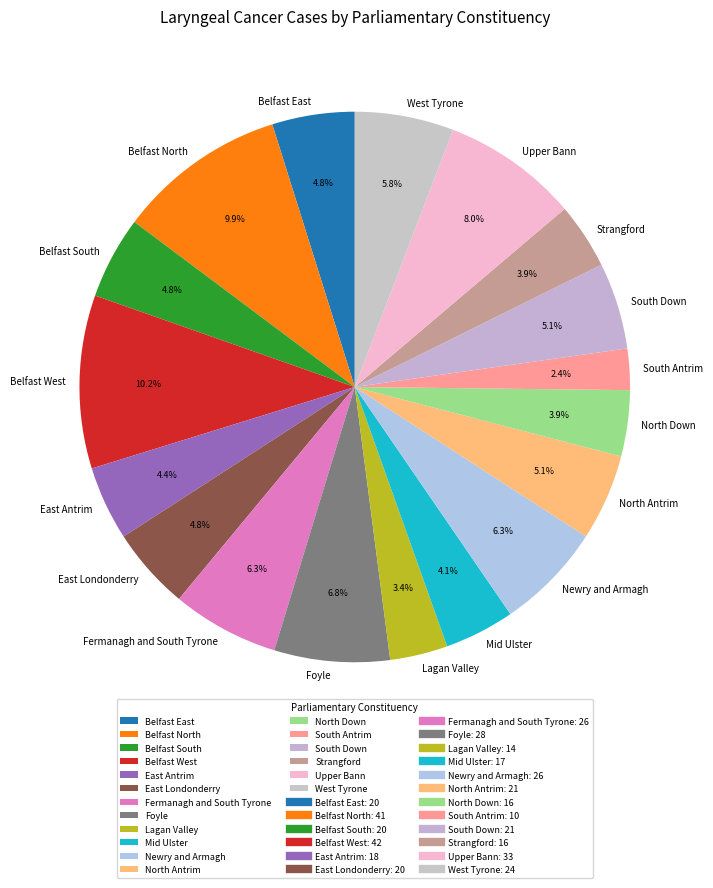

Does Lagan Valley account for over 50% of the chart?

No